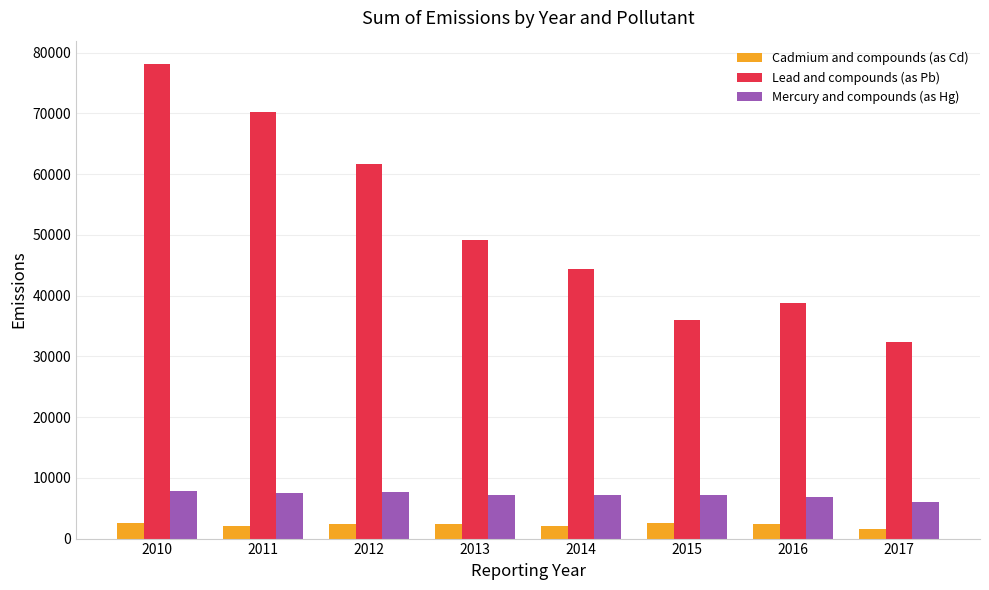

Which series has the largest total across all categories?

Lead and compounds (as Pb)